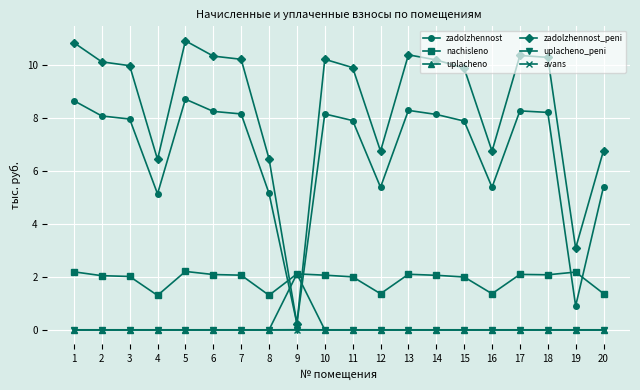

Is the value of nachisleno at 3 greater than the value of zadolzhennost_peni at 4?

No